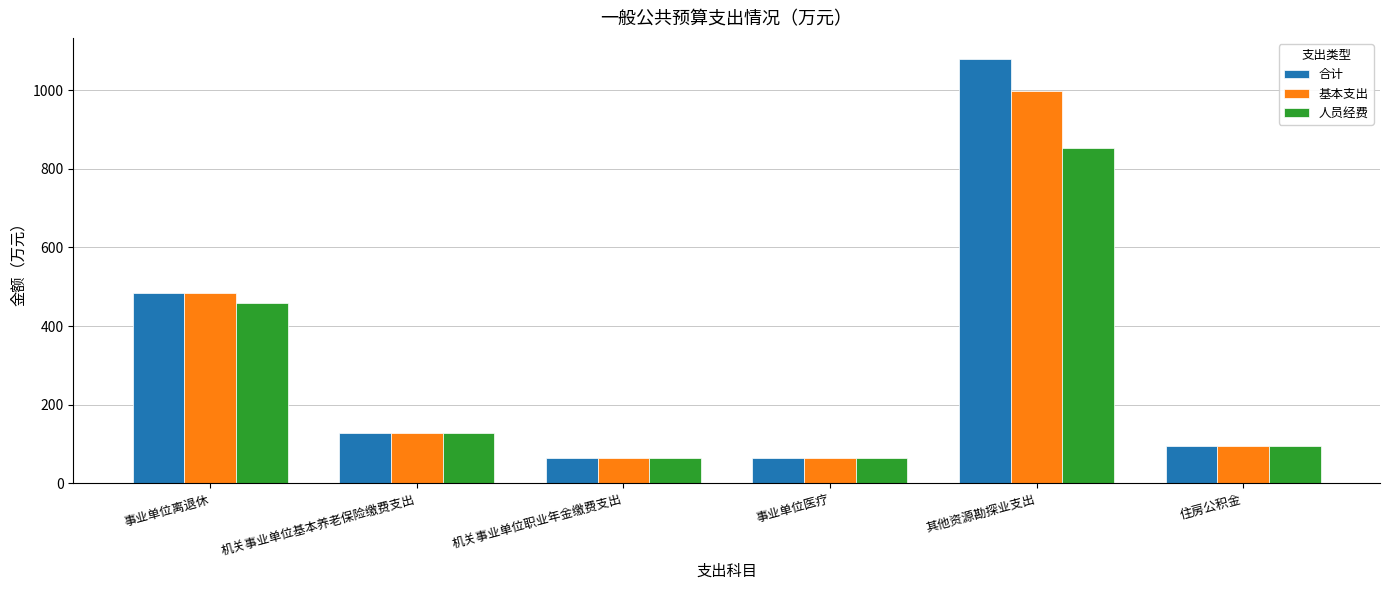

Reading left to right, transcribe all the data shown in this chart.

合计: 事业单位离退休=484.7	机关事业单位基本养老保险缴费支出=127.0	机关事业单位职业年金缴费支出=63.5	事业单位医疗=63.5	其他资源勘探业支出=1078.5	住房公积金=95.3
基本支出: 事业单位离退休=484.7	机关事业单位基本养老保险缴费支出=127.0	机关事业单位职业年金缴费支出=63.5	事业单位医疗=63.5	其他资源勘探业支出=997.8	住房公积金=95.3
人员经费: 事业单位离退休=458.5	机关事业单位基本养老保险缴费支出=127.0	机关事业单位职业年金缴费支出=63.5	事业单位医疗=63.5	其他资源勘探业支出=852.9	住房公积金=95.3